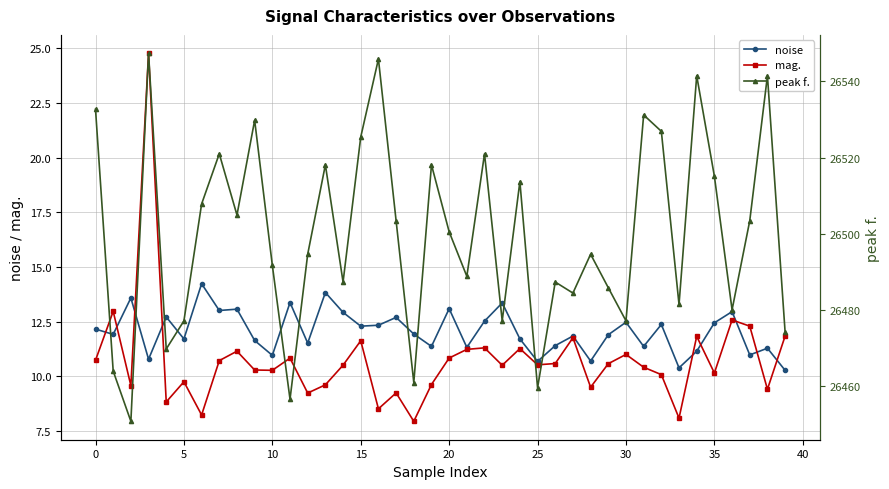

Is the value of peak f. at 25 greater than the value of mag. at 19?

Yes